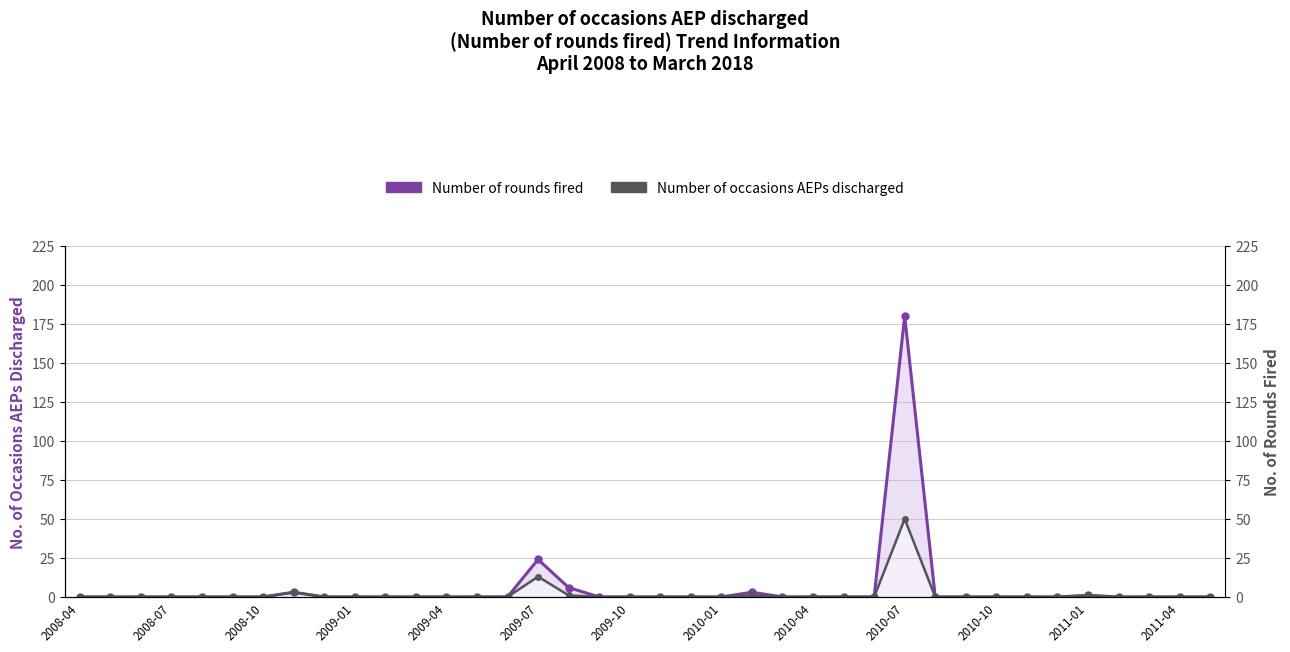

Rank the series by their average value, from lowest to highest.

Number of occasions AEPs discharged, Number of rounds fired